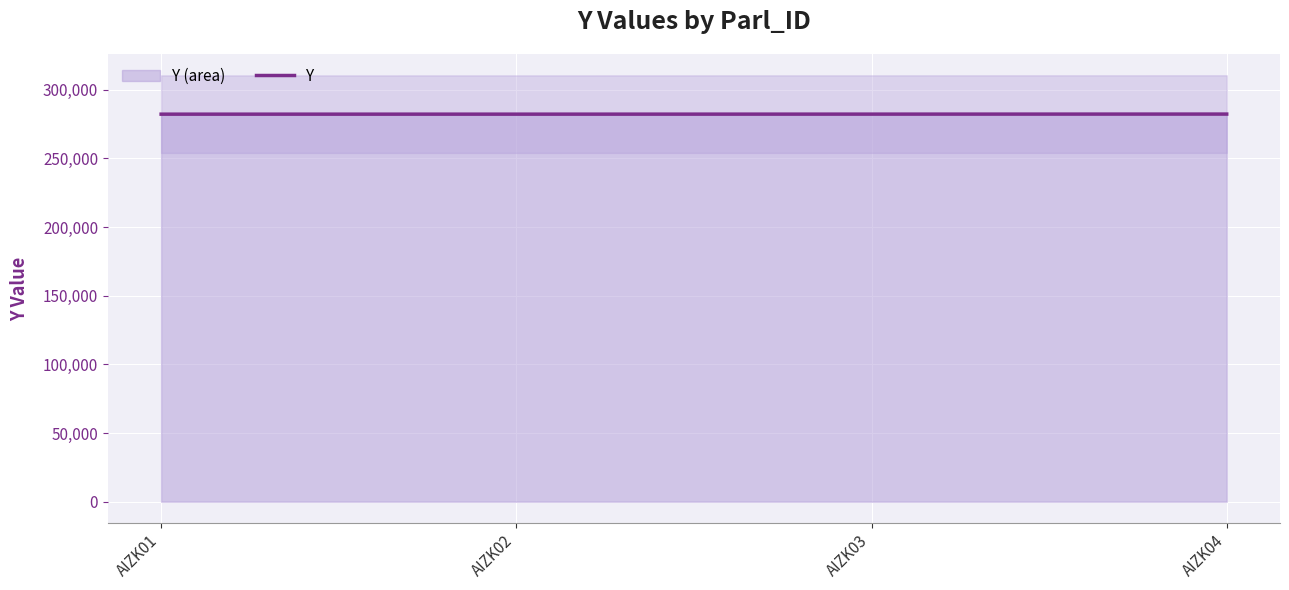

List the labels in order of value, smallest first.

AIZK01, AIZK02, AIZK03, AIZK04